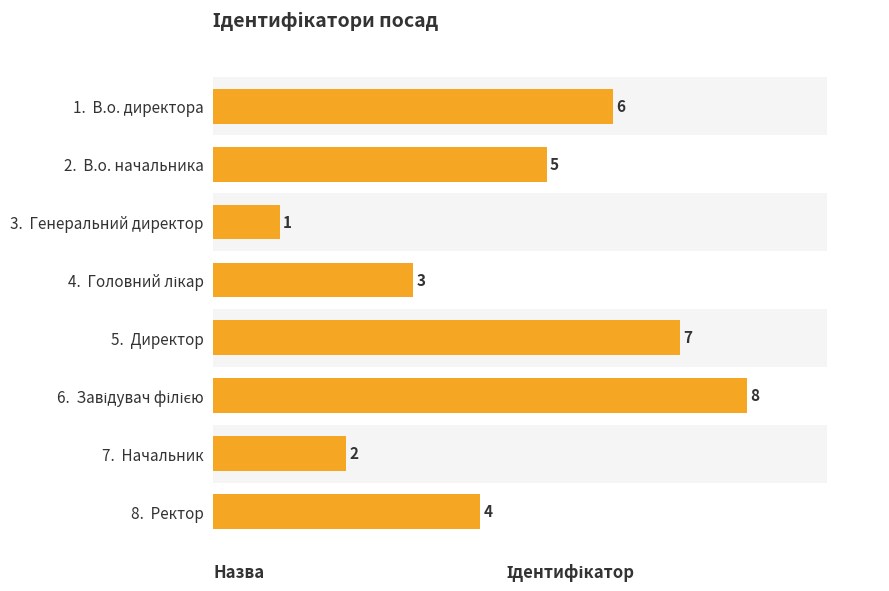

How many series are shown in this chart?

1